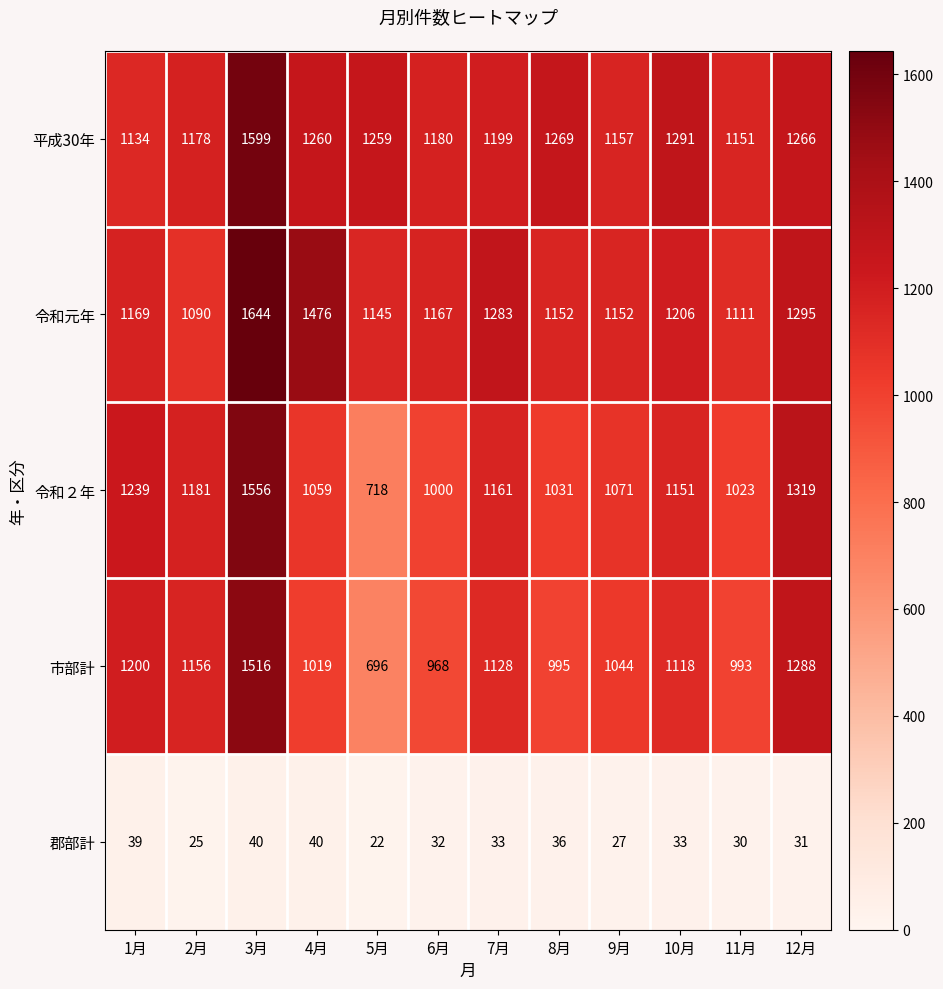

How many data points does each series have?

12